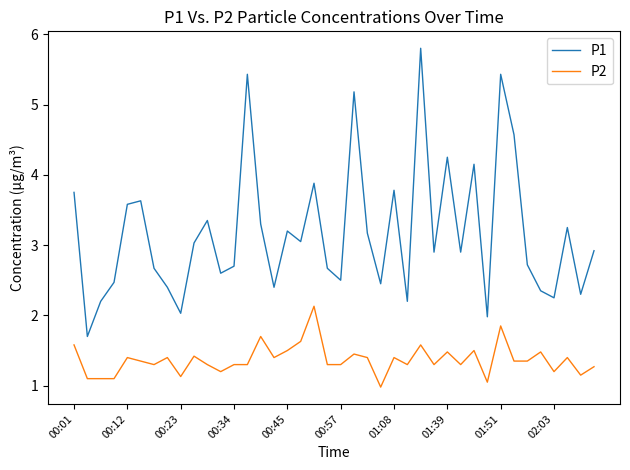

Does the chart have visible grid lines?

No